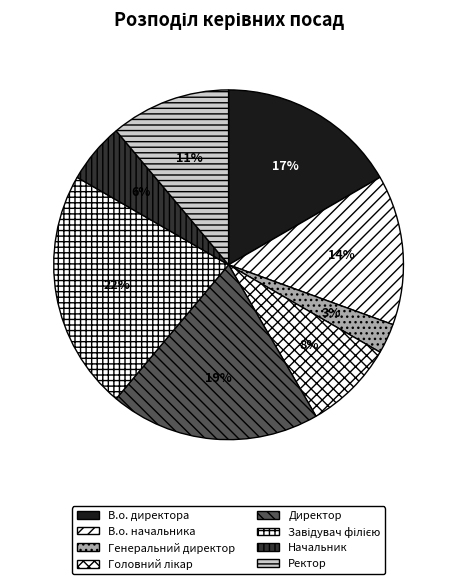

Is there a majority slice in this chart?

No